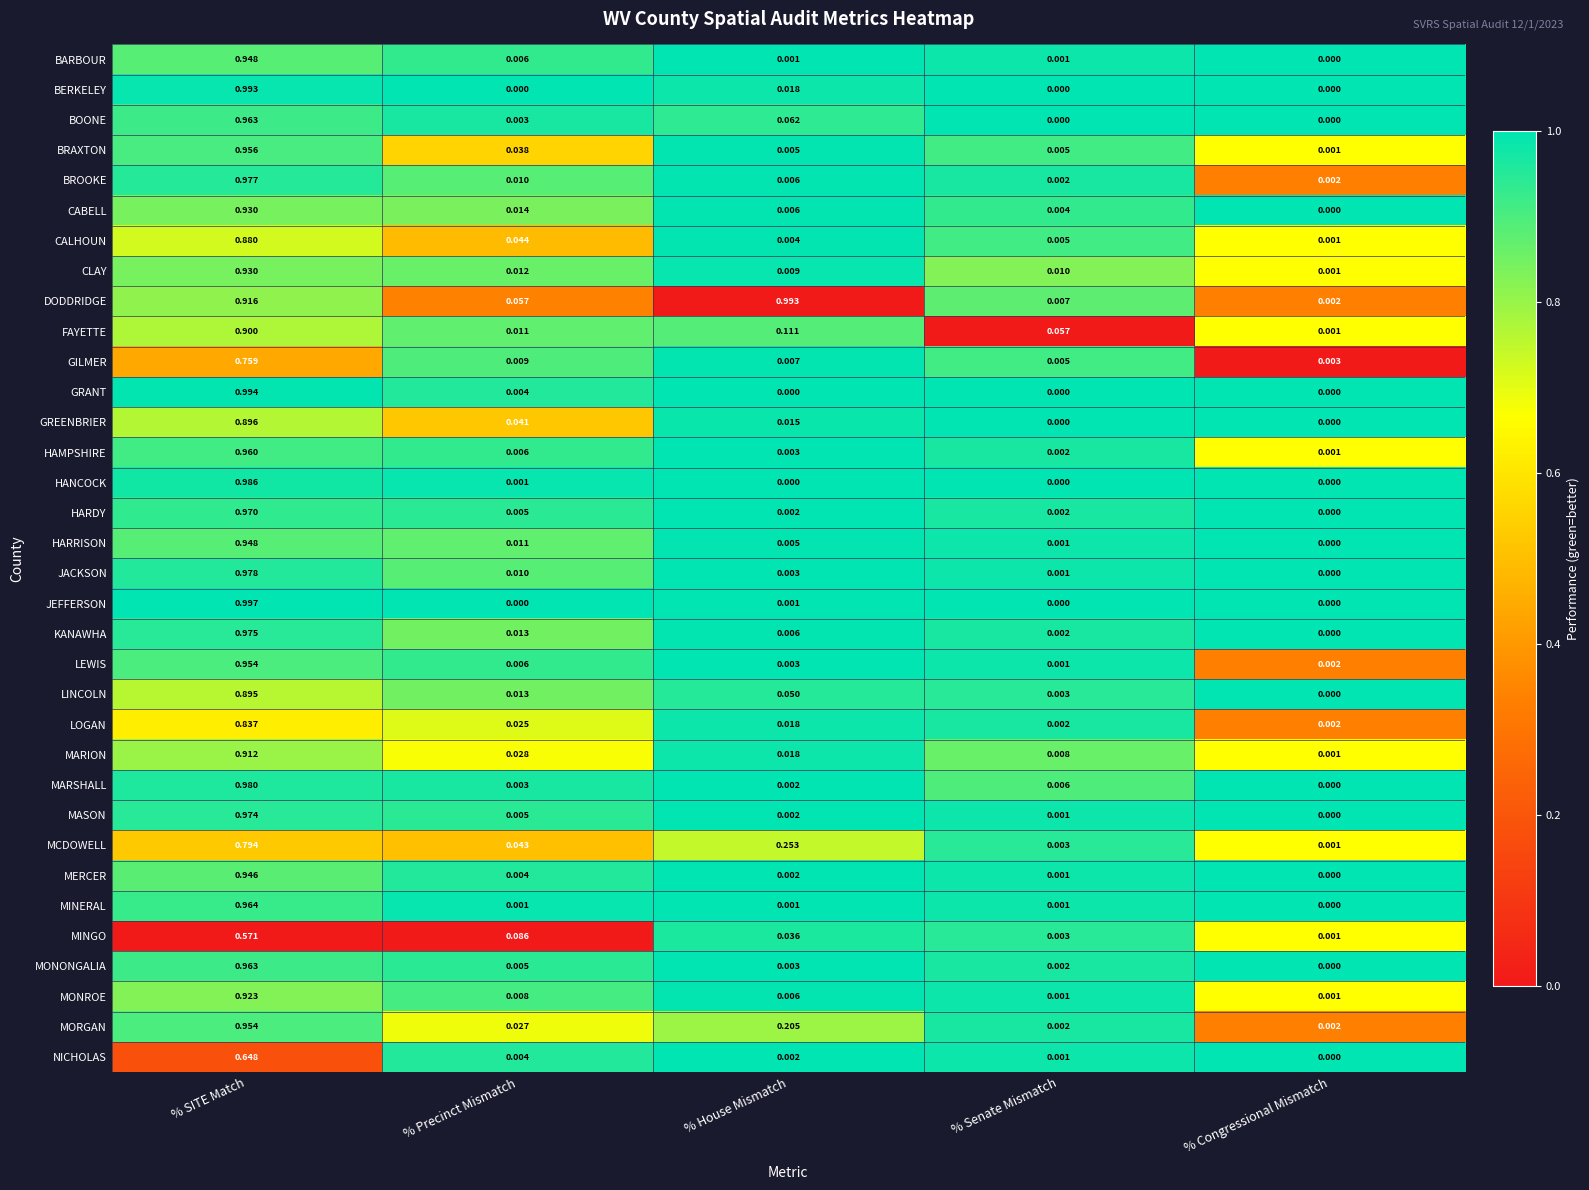

At which label does FAYETTE reach its minimum?

% Congressional Mismatch